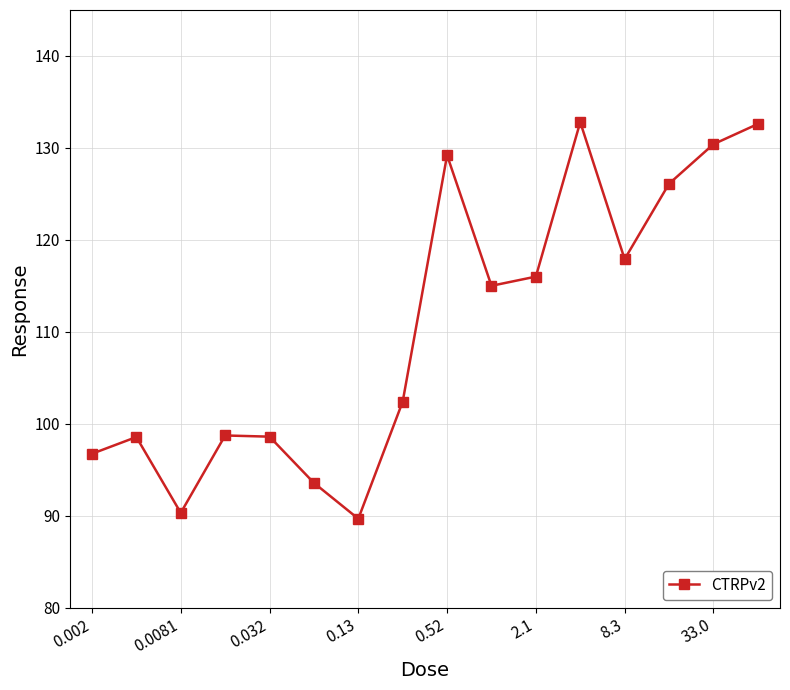

What is the value of the 16th point from the left?

132.6